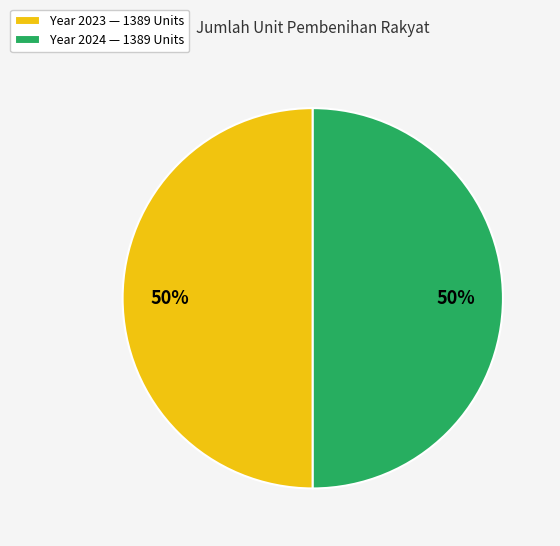

Approximately how many times larger is the value at Year 2023 — 1389 Units compared to Year 2024 — 1389 Units?

1.0